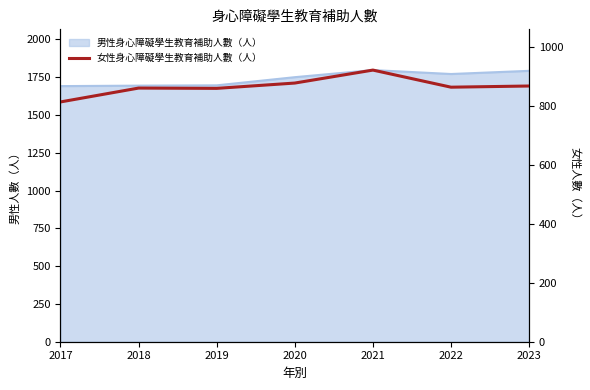

Which category has the lowest value across all series?

2017